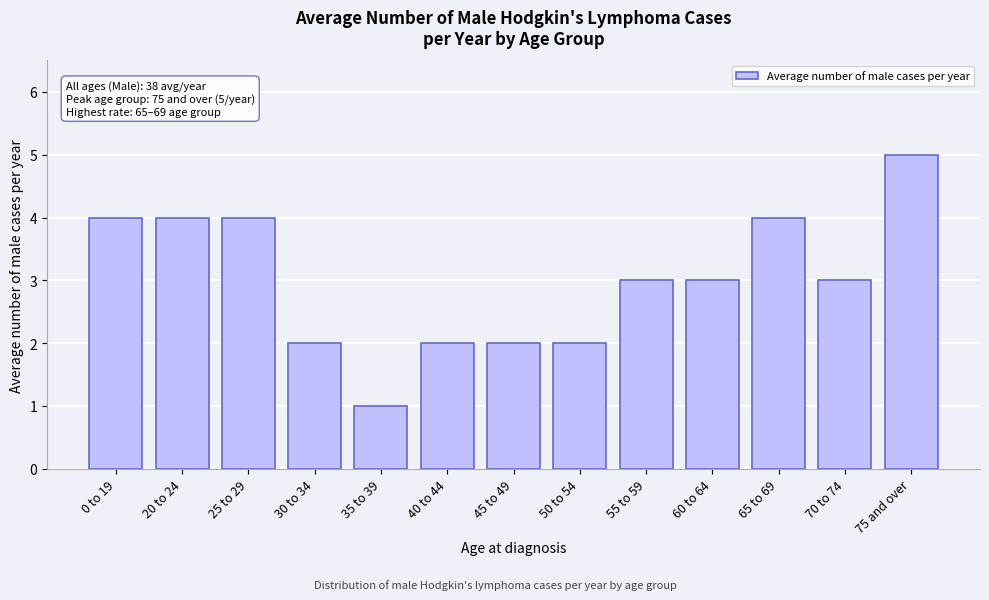

Reading right to left, what are all the values shown in this chart?

75 and over=5	70 to 74=3	65 to 69=4	60 to 64=3	55 to 59=3	50 to 54=2	45 to 49=2	40 to 44=2	35 to 39=1	30 to 34=2	25 to 29=4	20 to 24=4	0 to 19=4